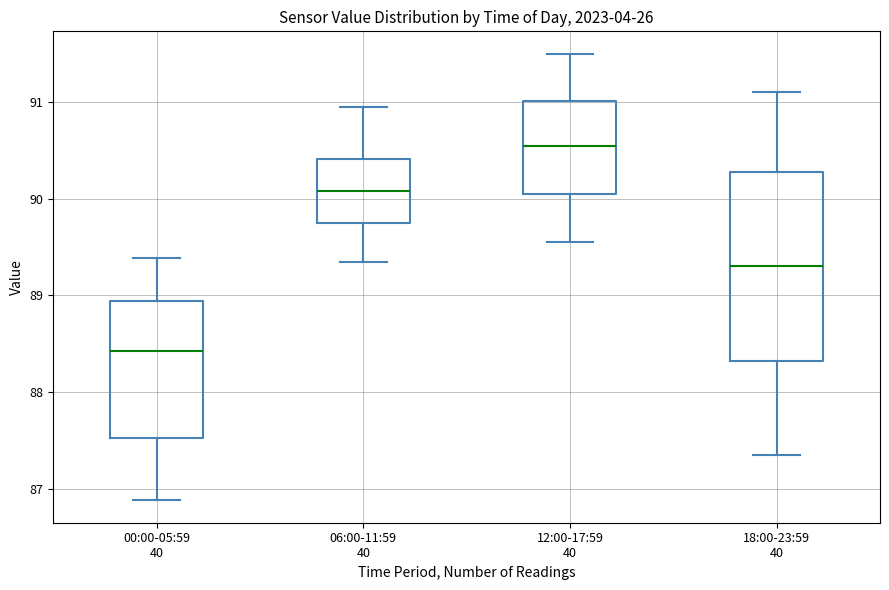

Which box's median line is the highest?

12:00-17:59 40